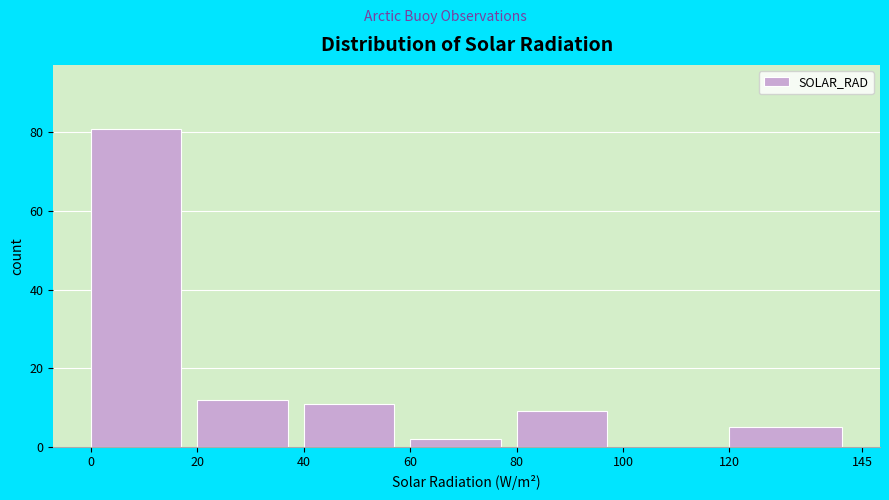

How tall is the bar that spans 20 to 40 on the x-axis? The values are not printed on the chart, so give them approximately, as read against the axis.

12